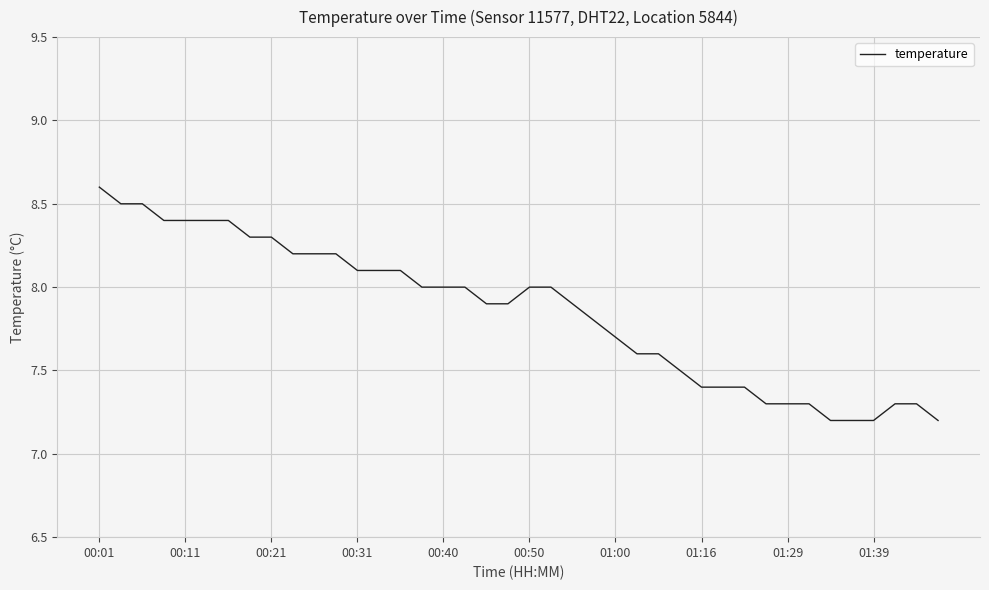

What is the difference between the maximum and minimum values?

1.4